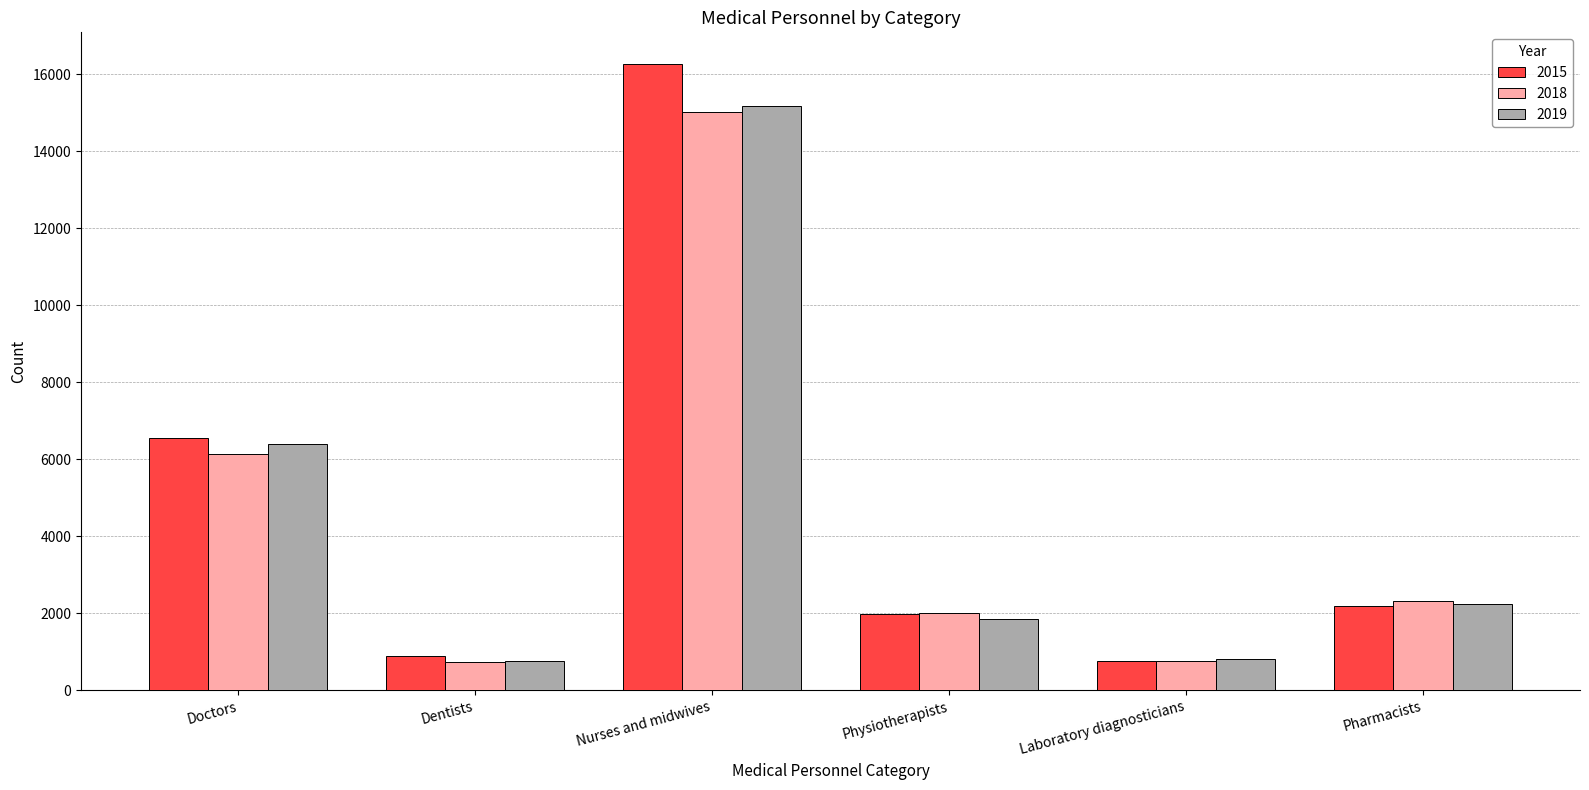

What is the spread (max minus min) of values at Nurses and midwives?

1254